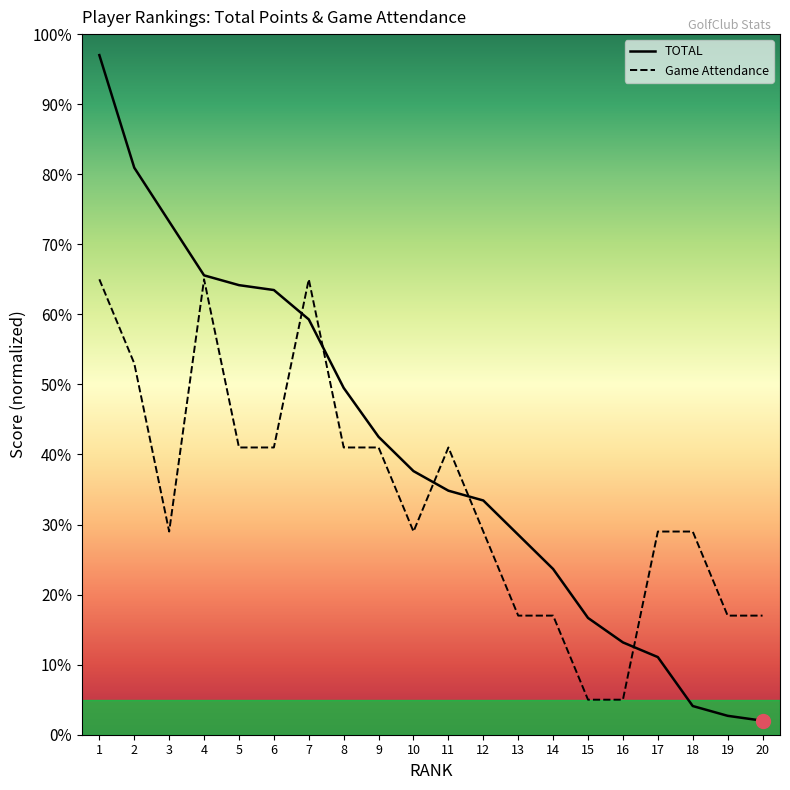

What is the value of the Game Attendance point at the 14th from the left?

17.0